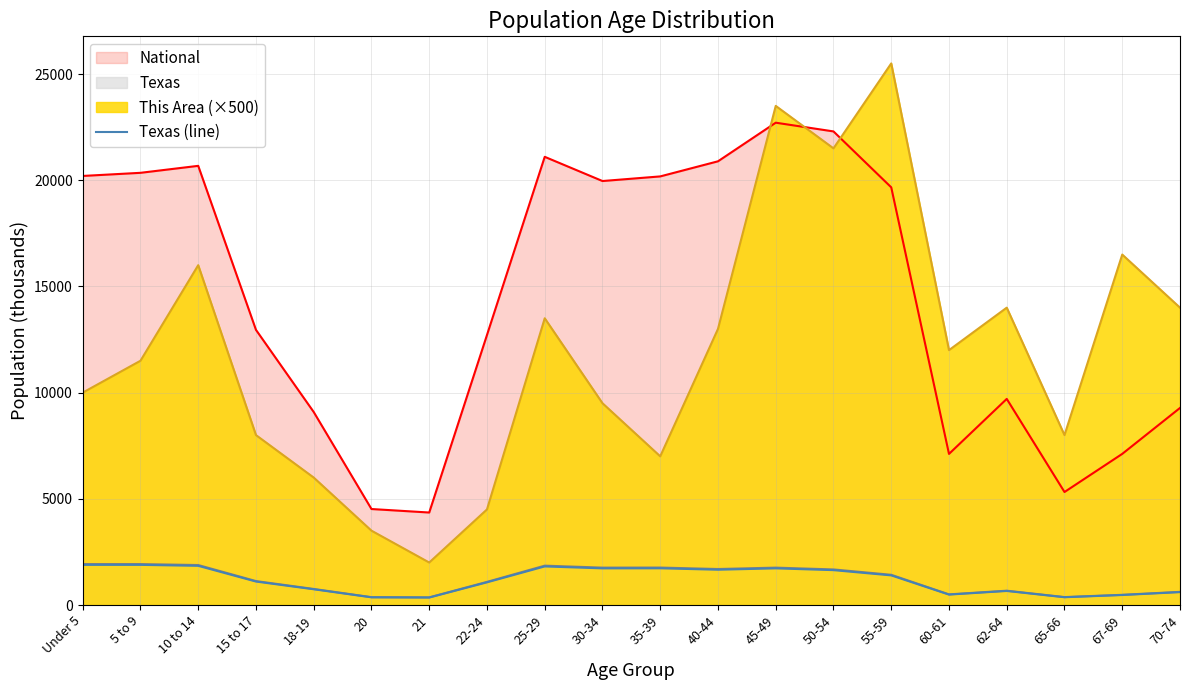

What is the label of the 18th point from the right?

10 to 14